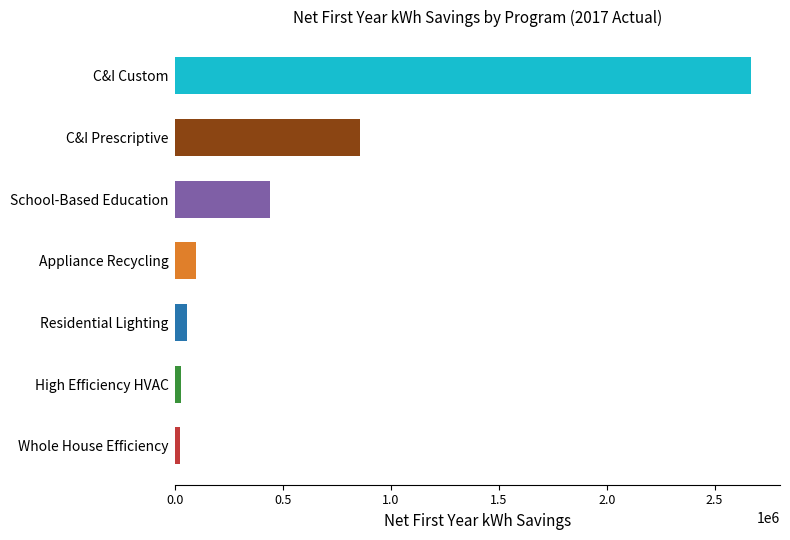

What is the smallest value displayed?

19408.0